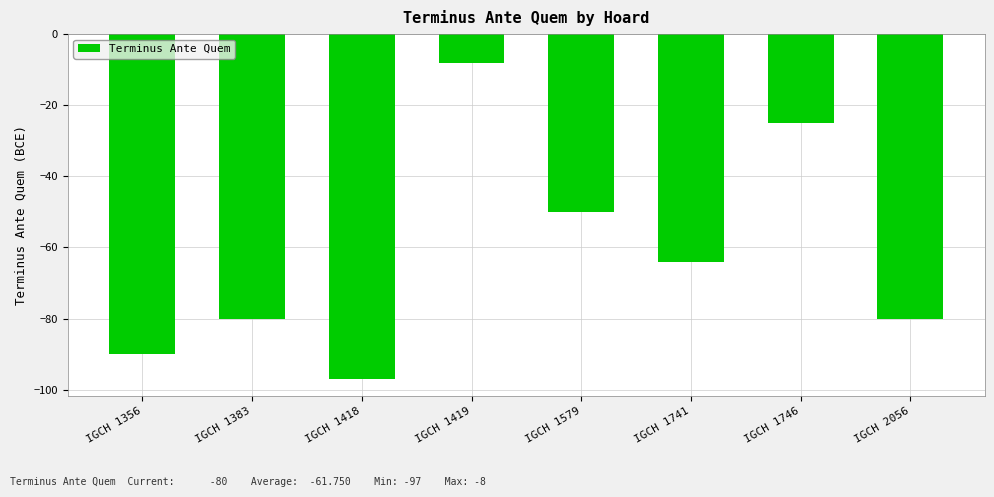

What is the sum of the values at IGCH 1356 and IGCH 1383?

-170